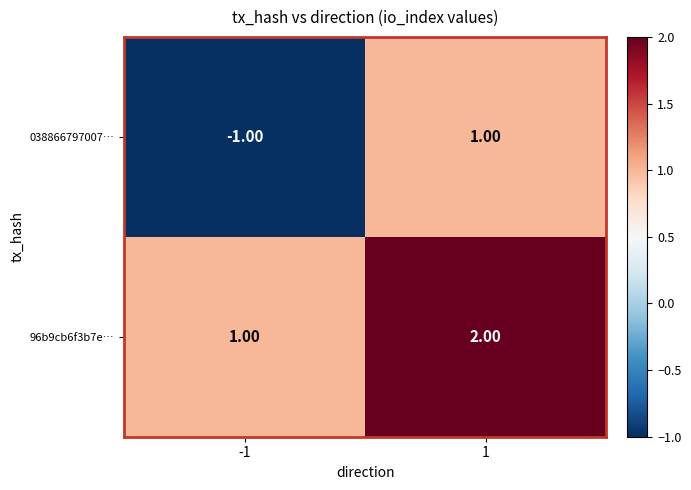

Which series changed the most between -1 and 1?

038866797007…